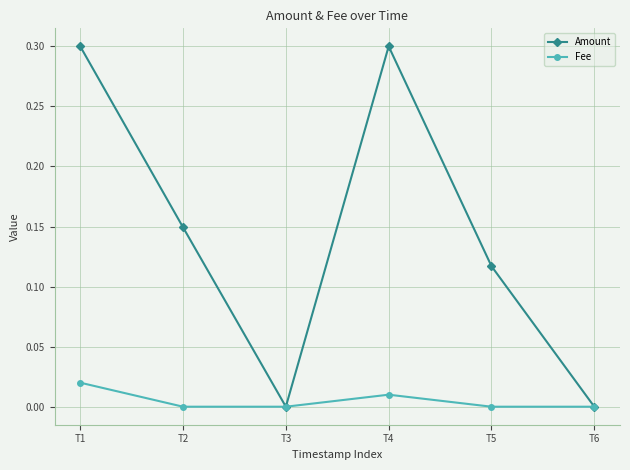

Rank the series by their maximum value, from highest to lowest.

Amount, Fee